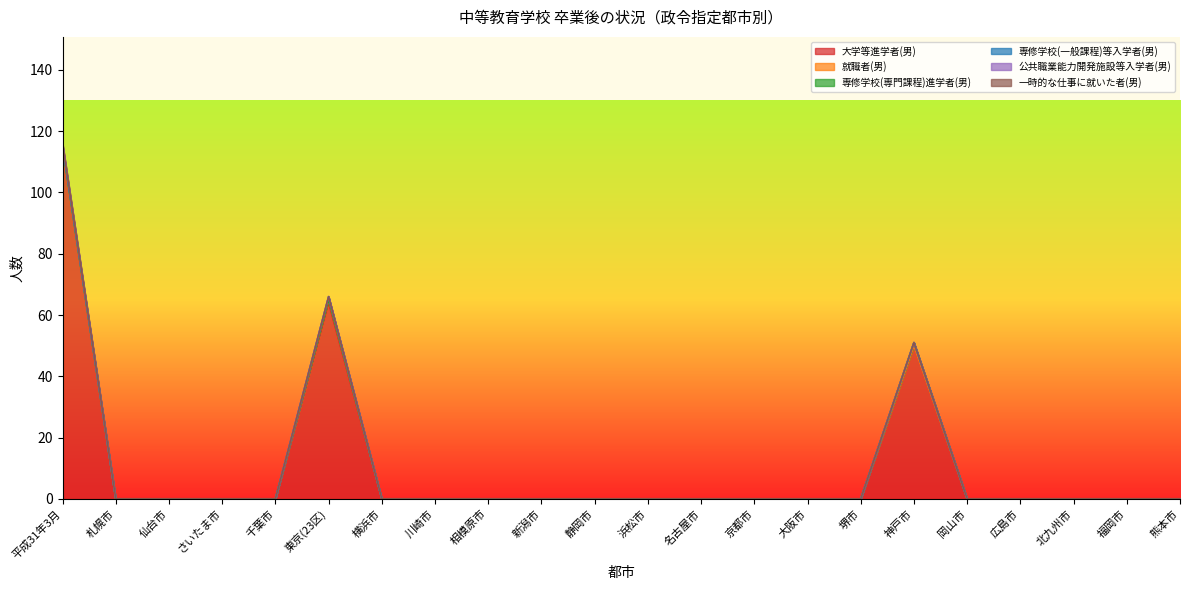

Where is 一時的な仕事に就いた者(男) nearest to the value 0?

平成31年3月